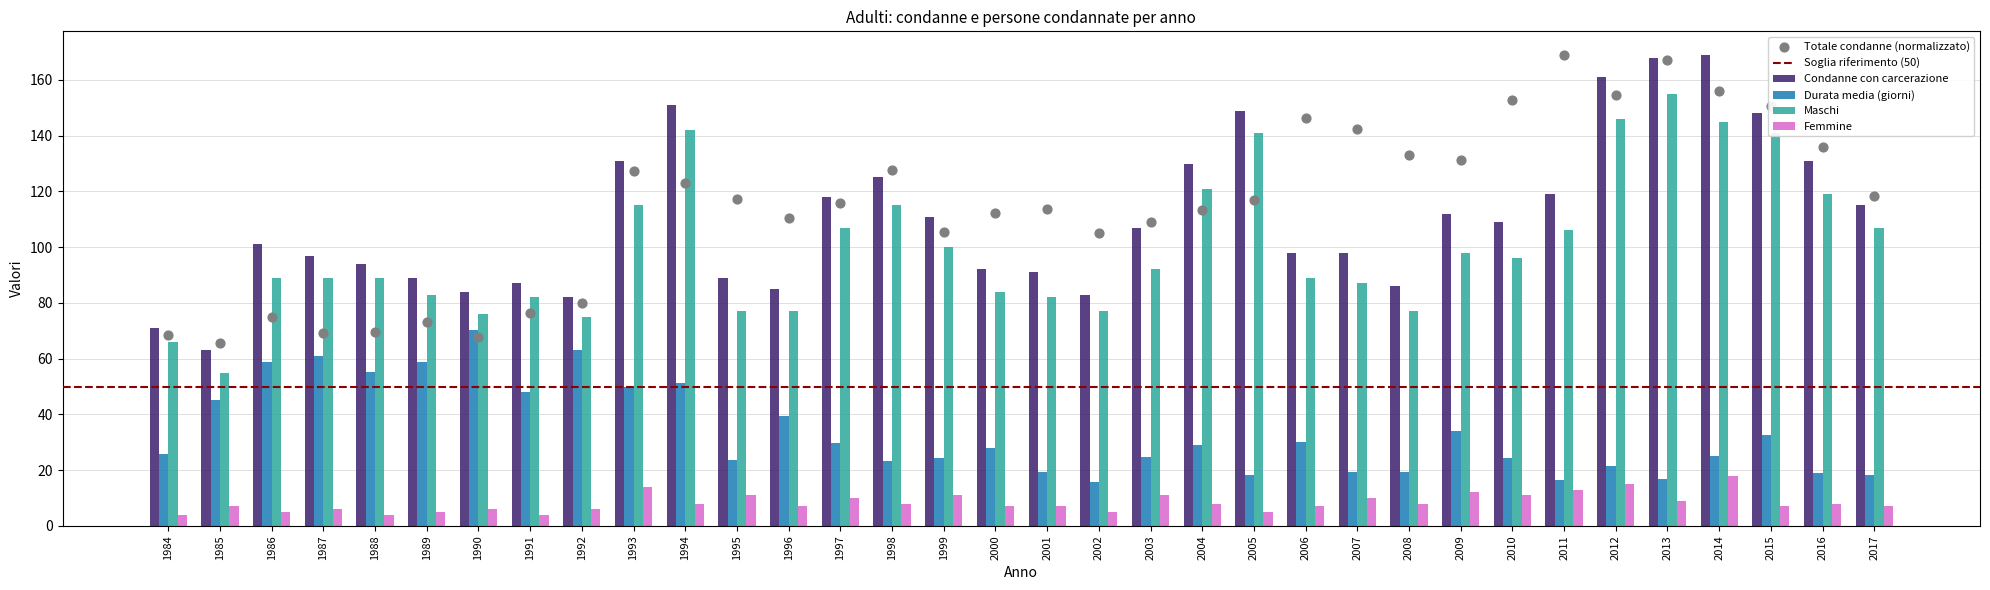

At how many categories does at least one series exceed 137?

10